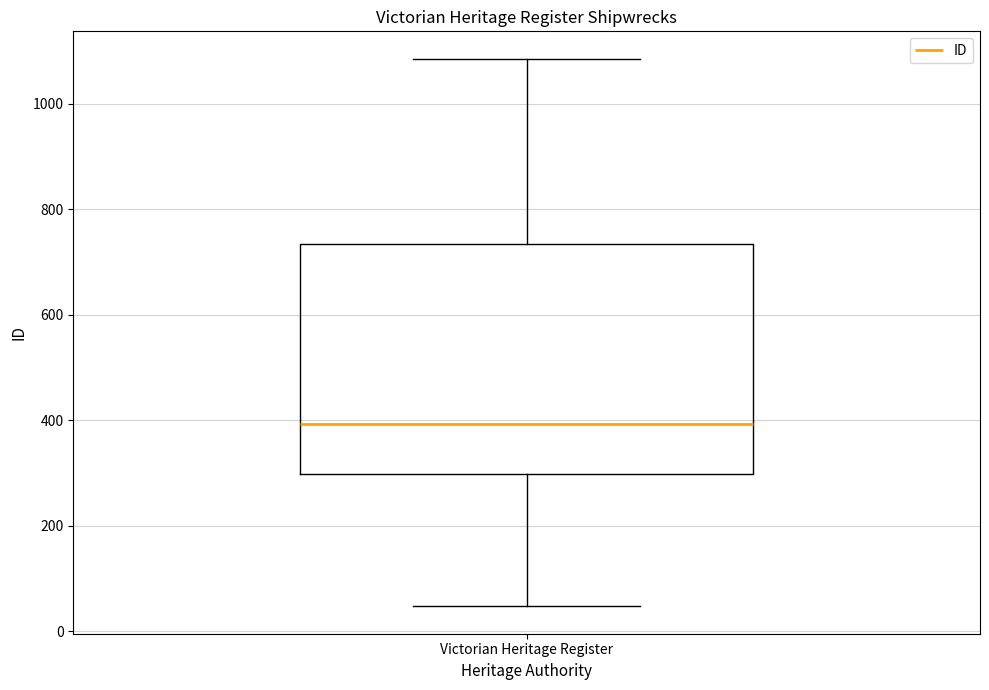

Read this box plot against the y-axis: the position of the median line, the range covered by the box, and the ends of both whiskers. The values are not printed on the chart, so give them approximately, as read against the axis.

median 400, box 300 to 740, whiskers 40 to 1080